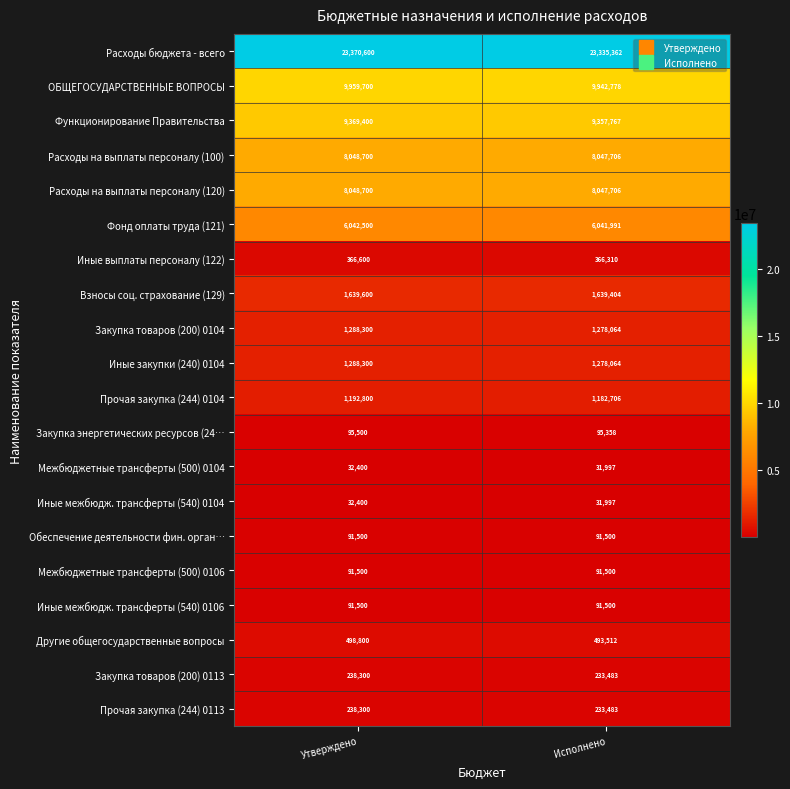

What value does the Иные закупки (240) 0104 series have at Утверждено, to the nearest 10?

1288300